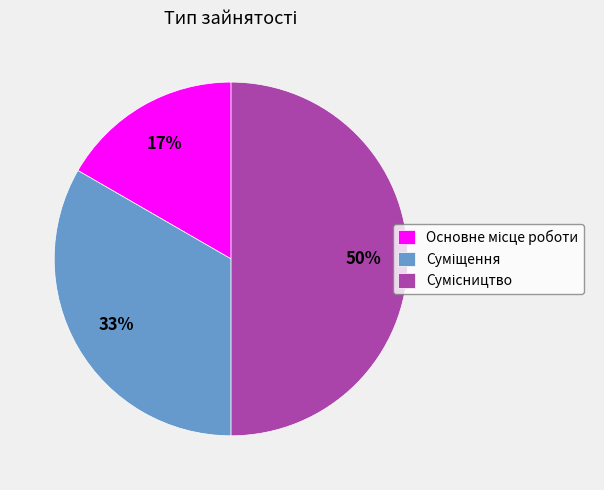

To the nearest percent, what is the average slice percentage?

33%